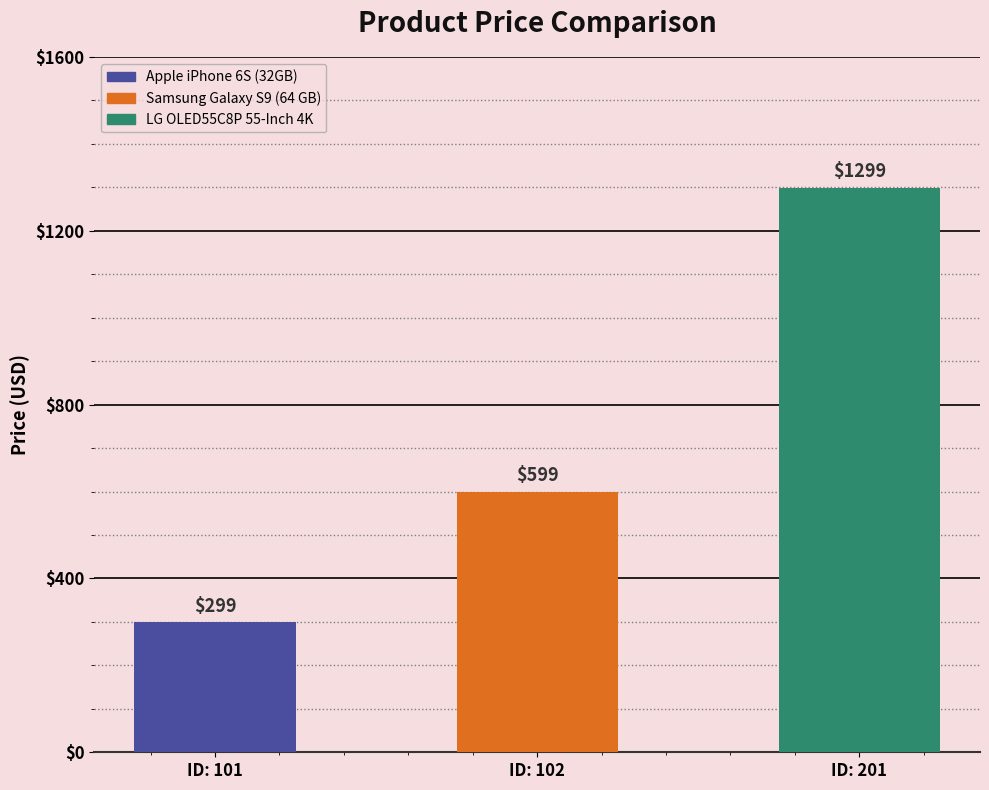

What is the greatest value displayed?

1299